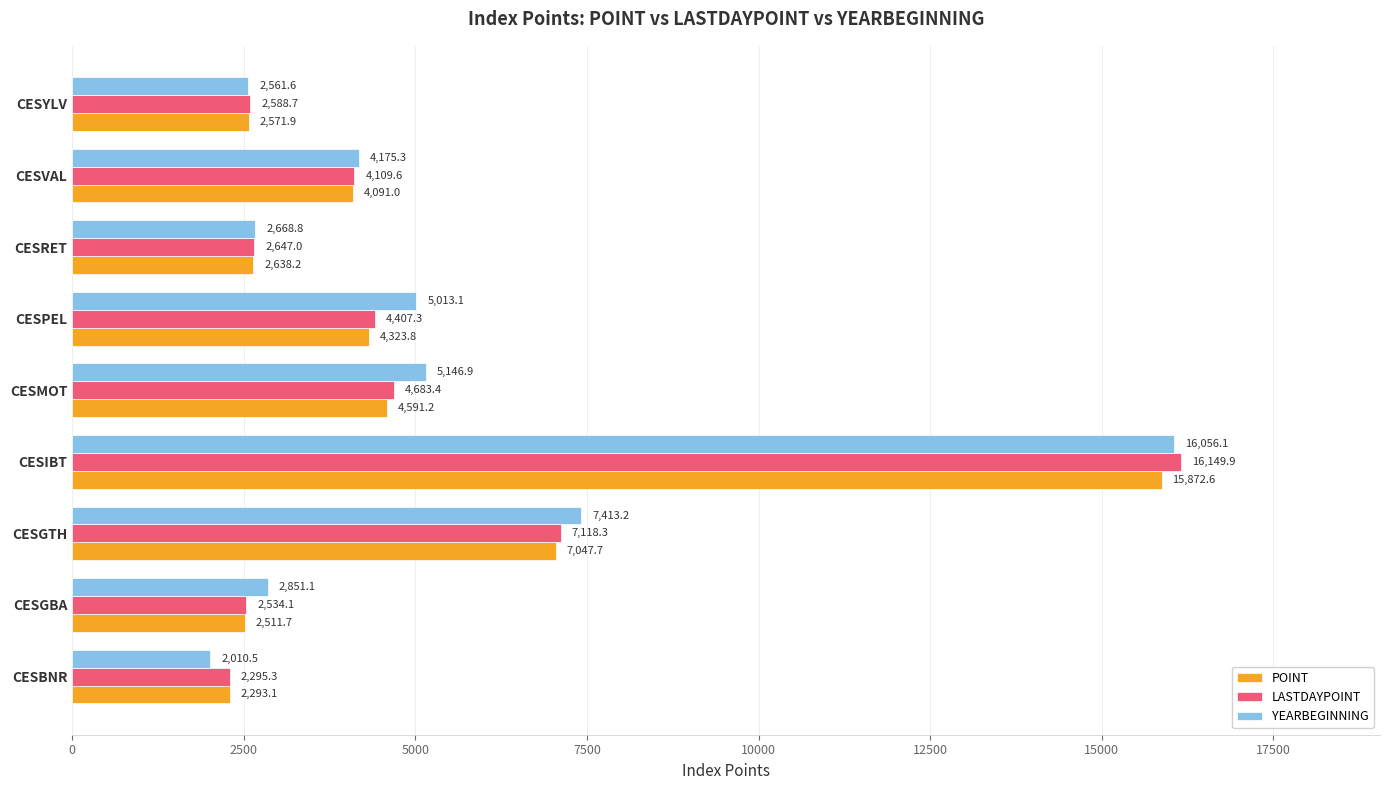

What is the difference between the POINT values at CESRET and CESVAL?

1452.8